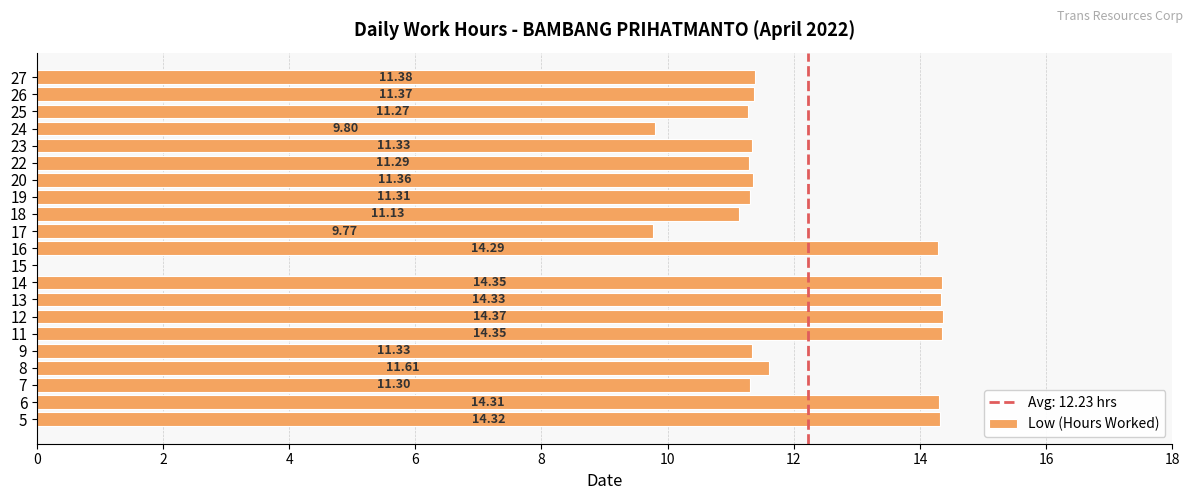

What is the ratio of the value at 14 to the value at 6?

1.0